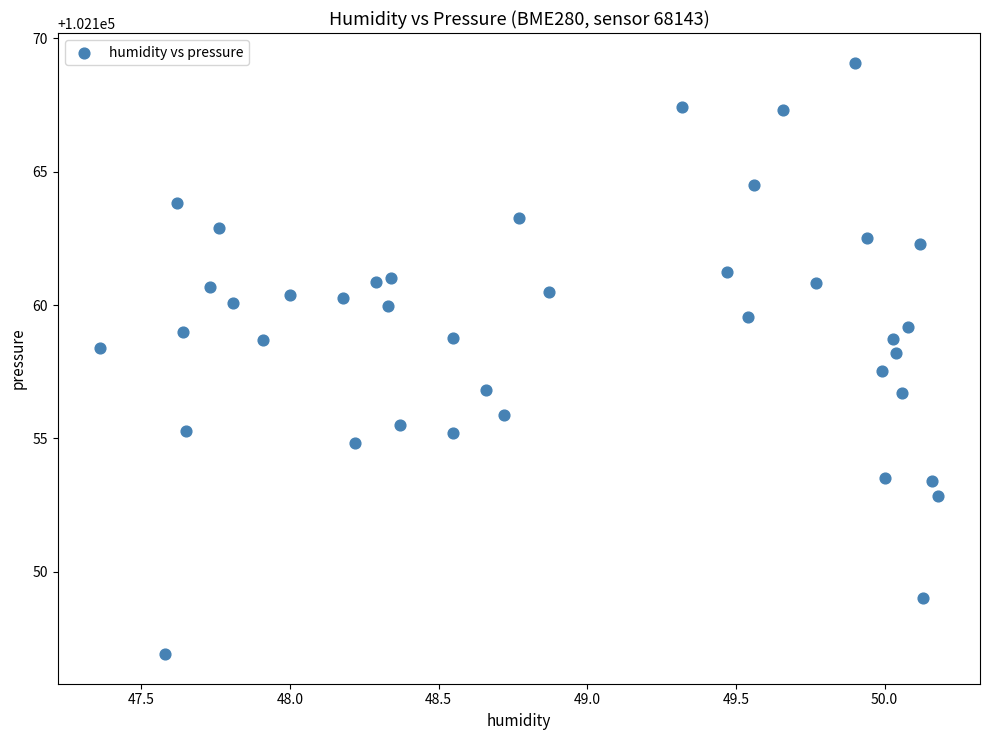

What is the range of X values (max minus min)?

2.8